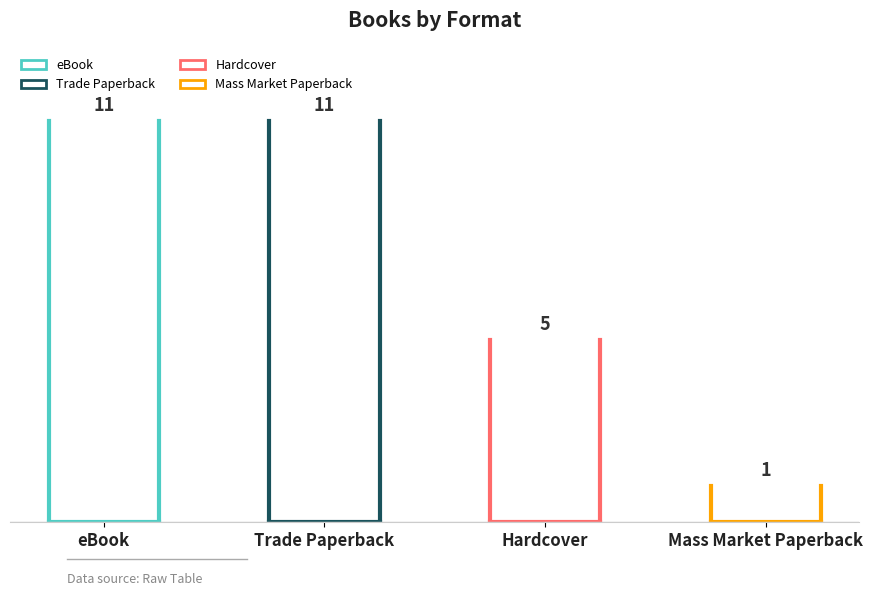

Reading left to right, what are all the values shown in this chart?

eBook=11	Trade Paperback=11	Hardcover=5	Mass Market Paperback=1